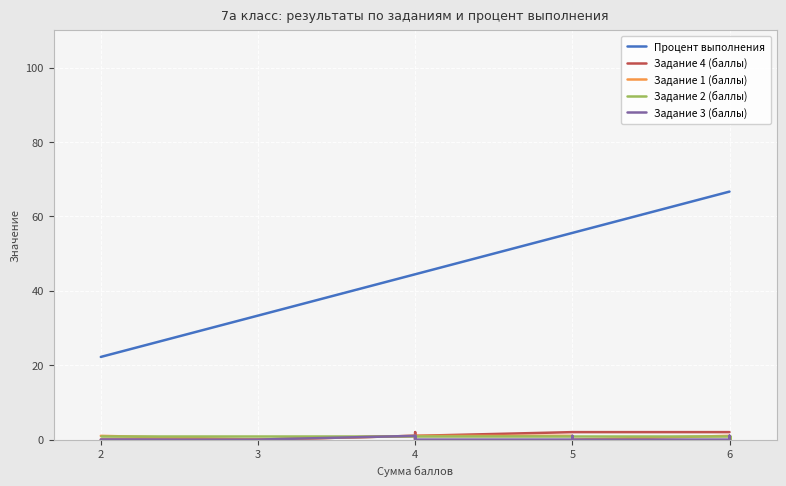

Reading left to right, extract all data points from this chart.

Процент выполнения: 22.2	33.3	44.4	44.4	44.4	44.4	44.4	44.4	44.4	55.6	55.6	55.6	55.6	66.7	66.7	66.7	66.7
Задание 4 (баллы): 0.0	0.0	1.0	1.0	1.0	2.0	0.0	1.0	1.0	2.0	2.0	2.0	2.0	2.0	2.0	2.0	2.0
Задание 1 (баллы): 1.0	0.0	1.0	1.0	1.0	0.0	1.0	1.0	1.0	1.0	1.0	0.0	0.0	1.0	0.0	1.0	1.0
Задание 2 (баллы): 1.0	1.0	1.0	1.0	1.0	1.0	1.0	1.0	1.0	1.0	1.0	0.0	1.0	1.0	0.0	1.0	1.0
Задание 3 (баллы): 0.0	0.0	1.0	1.0	1.0	0.0	0.0	1.0	0.0	0.0	0.0	1.0	0.0	0.0	1.0	0.0	1.0